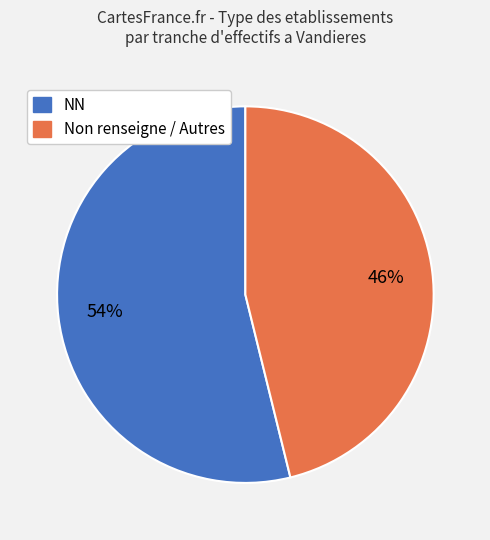

To the nearest percent, what is the difference between the largest and smallest slice percentages?

8%